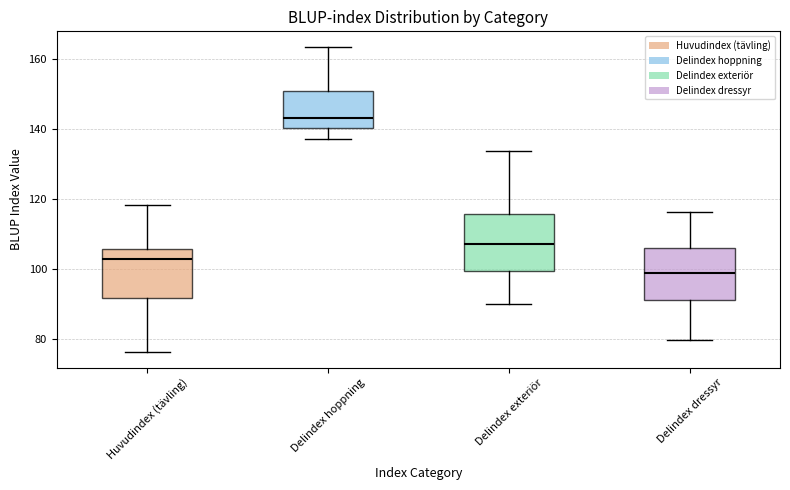

Reading left to right, transcribe this box plot: for each box, give where its median line is, the range the box spans, and where its two whiskers end, as read against the y-axis. The values are not printed on the chart, so give them approximately, as read against the axis.

Huvudindex (tävling): median 102, box 92 to 106, whiskers 76 to 118
Delindex hoppning: median 142, box 140 to 150, whiskers 136 to 164
Delindex exteriör: median 106, box 100 to 116, whiskers 90 to 134
Delindex dressyr: median 98, box 92 to 106, whiskers 80 to 116